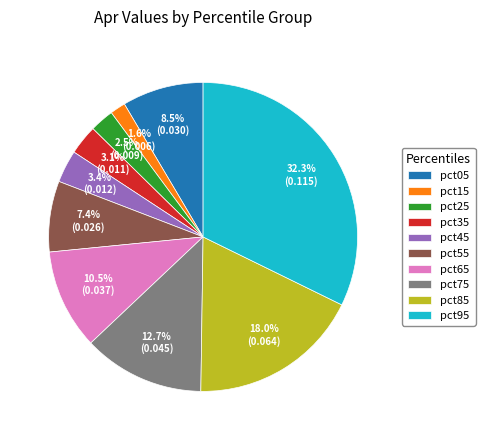

Is it true that pct85 is 6% of the pie?

False